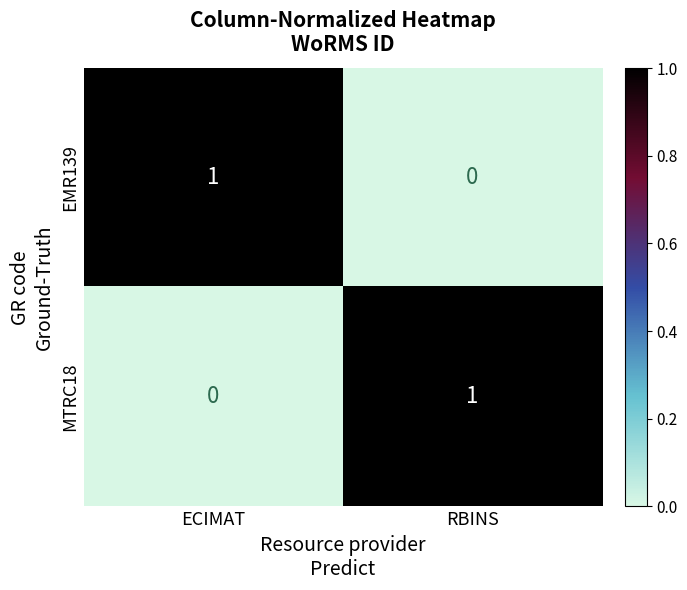

How many data points does each series have?

2